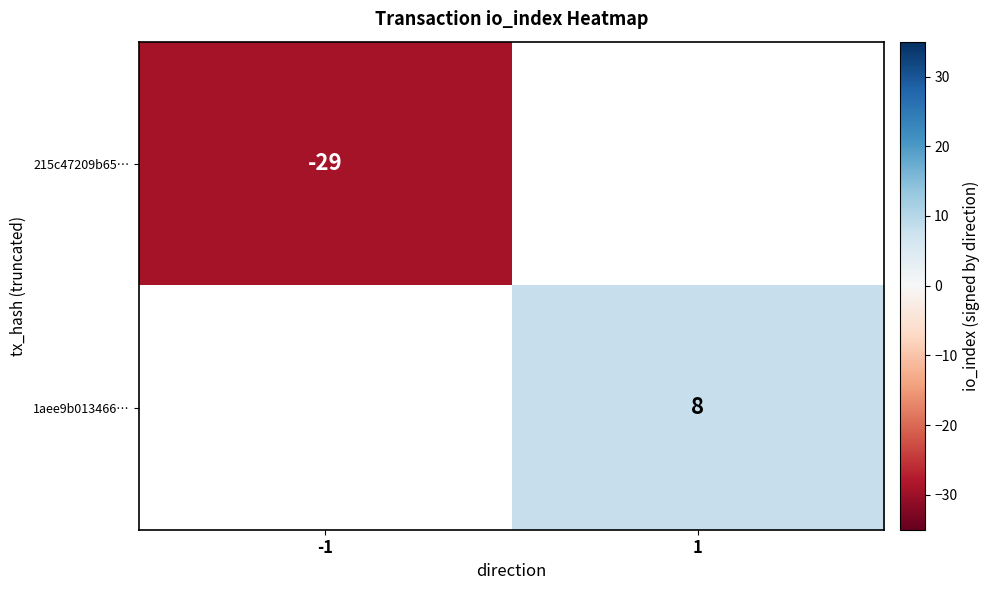

At how many categories does at least one series exceed -8?

1